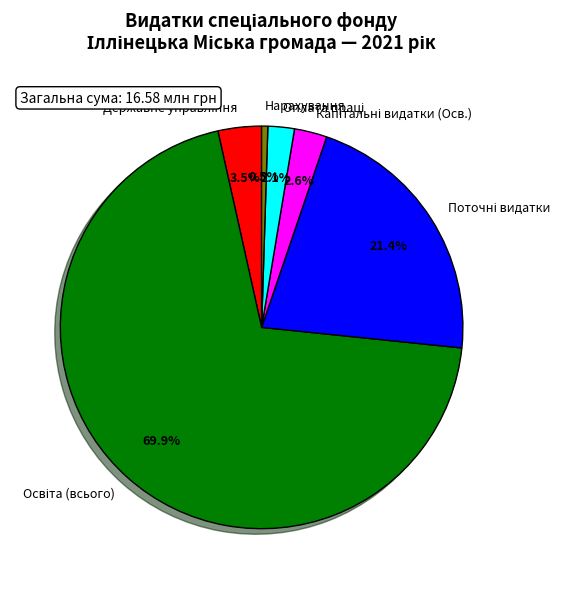

What is the smallest slice in the pie chart?

Нарахування